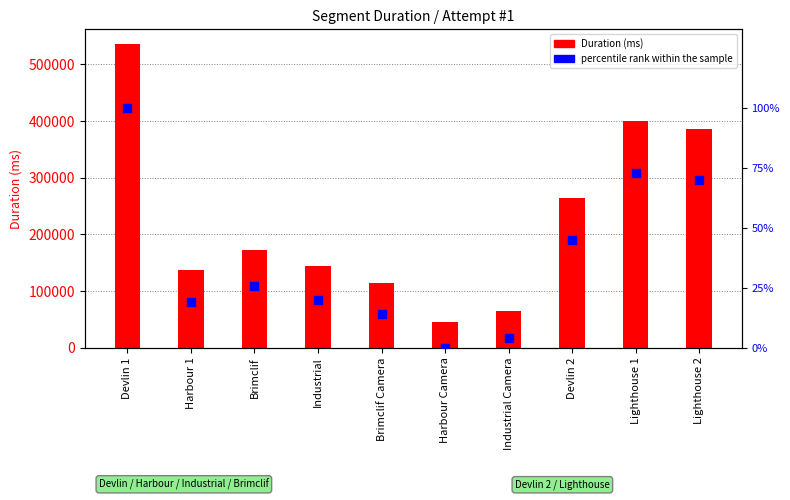

Is the value of Duration (ms) at Brimclif greater than the value of percentile rank within the sample at Harbour 1?

Yes